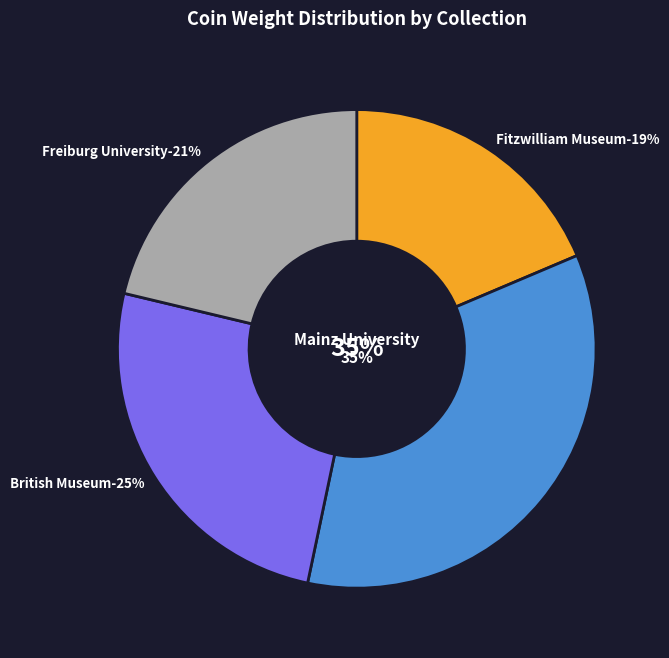

What is the smallest slice in the pie chart?

Fitzwilliam Museum